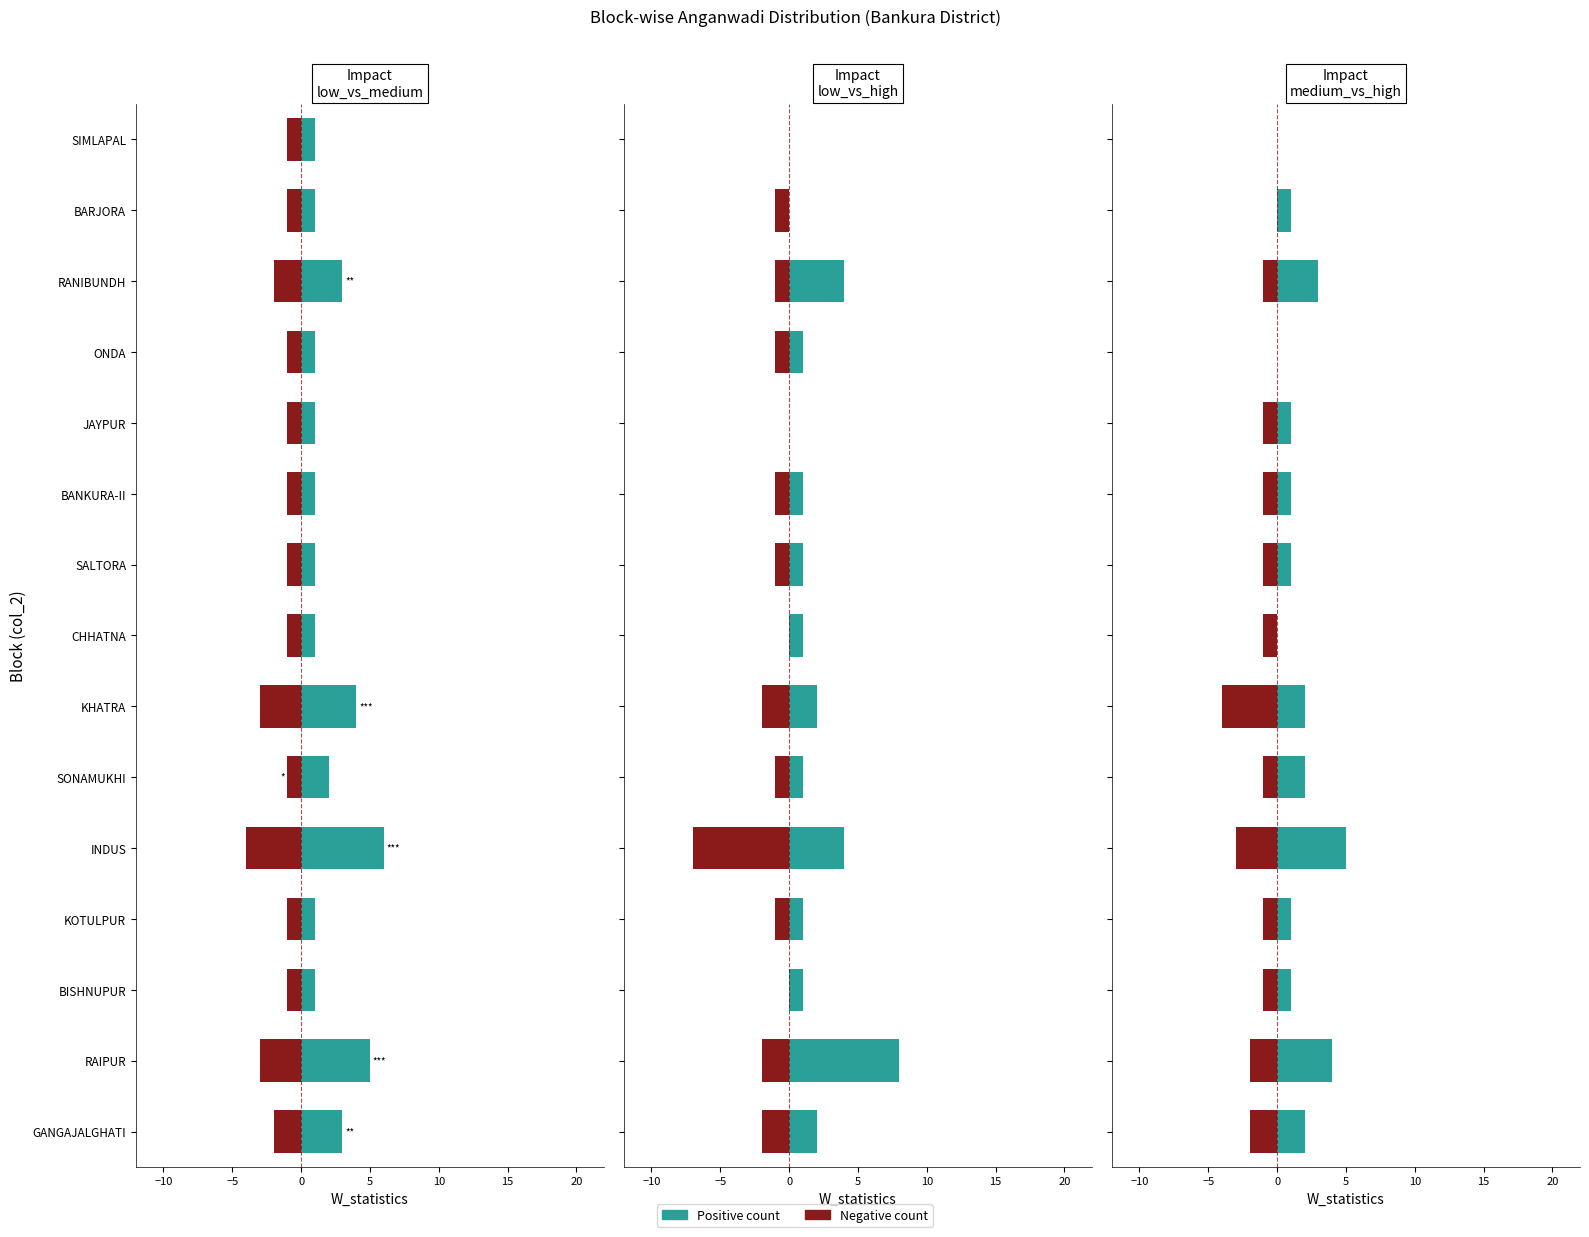

How many bars are there in each group?

2